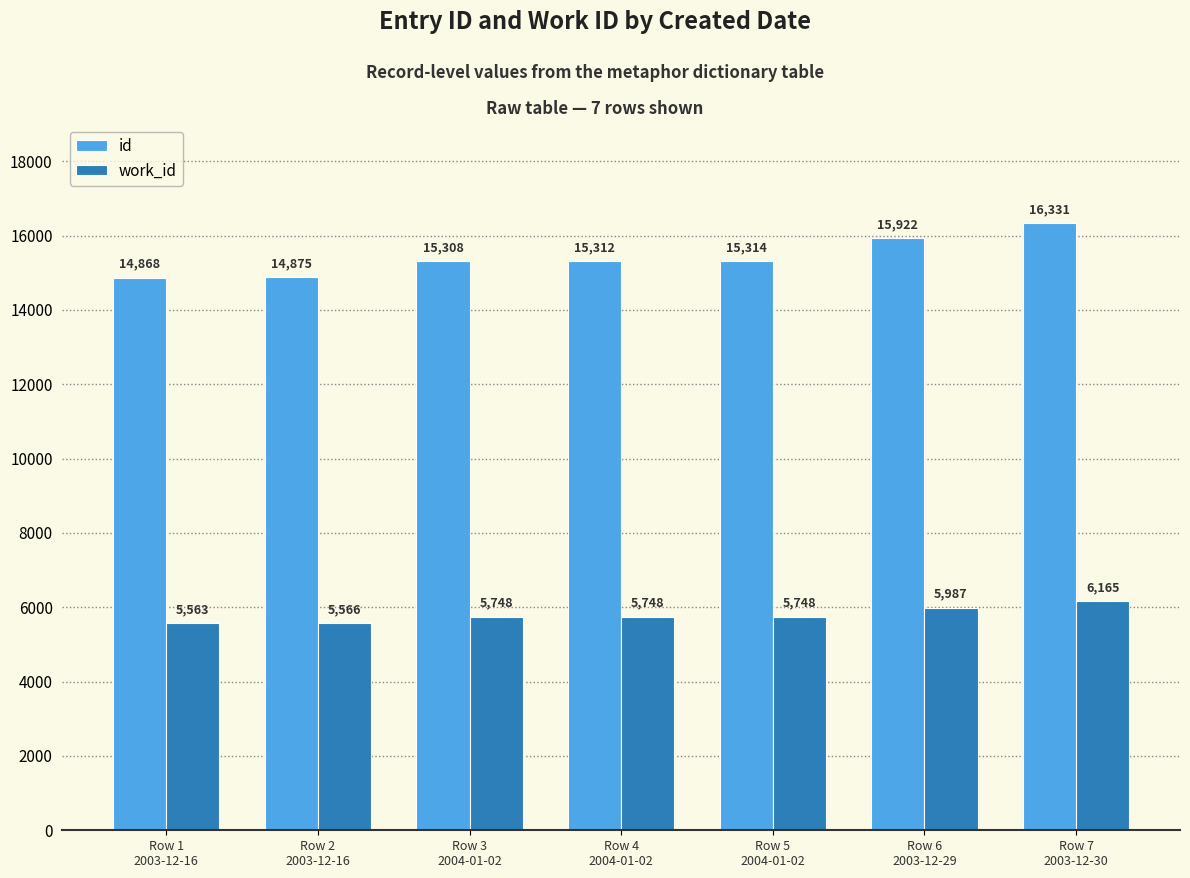

Which series has the widest spread of values?

id